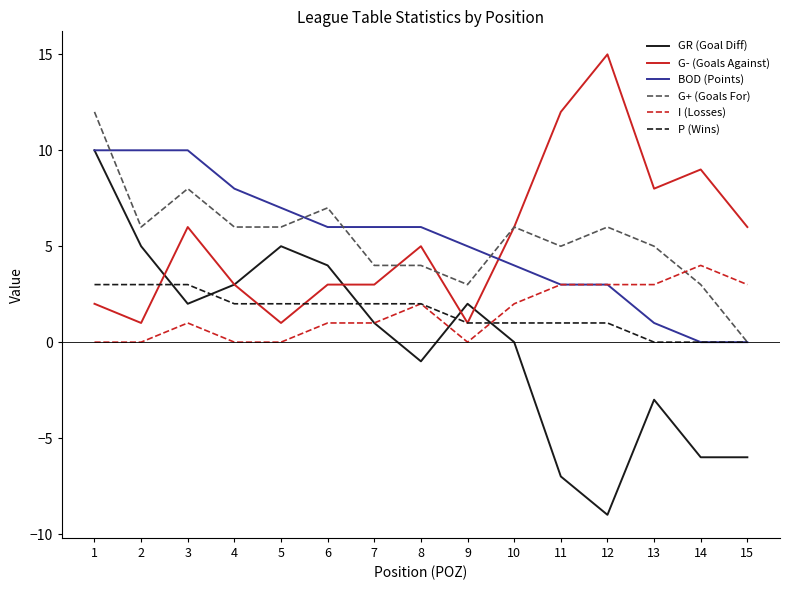

What is the spread (max minus min) of values at 5?

7